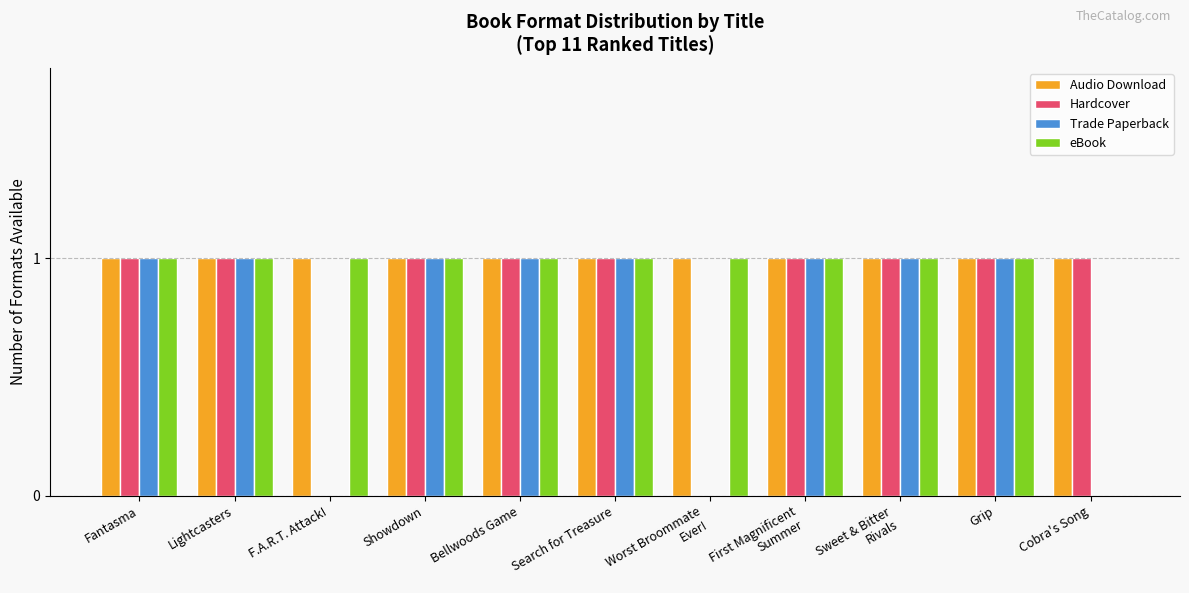

Reading right to left, extract all data points from this chart.

Audio Download: Cobra's Song=1	Grip=1	Sweet & Bitter
Rivals=1	First Magnificent
Summer=1	Worst Broommate
Ever!=1	Search for Treasure=1	Bellwoods Game=1	Showdown=1	F.A.R.T. Attack!=1	Lightcasters=1	Fantasma=1
Hardcover: Cobra's Song=1	Grip=1	Sweet & Bitter
Rivals=1	First Magnificent
Summer=1	Worst Broommate
Ever!=0	Search for Treasure=1	Bellwoods Game=1	Showdown=1	F.A.R.T. Attack!=0	Lightcasters=1	Fantasma=1
Trade Paperback: Cobra's Song=0	Grip=1	Sweet & Bitter
Rivals=1	First Magnificent
Summer=1	Worst Broommate
Ever!=0	Search for Treasure=1	Bellwoods Game=1	Showdown=1	F.A.R.T. Attack!=0	Lightcasters=1	Fantasma=1
eBook: Cobra's Song=0	Grip=1	Sweet & Bitter
Rivals=1	First Magnificent
Summer=1	Worst Broommate
Ever!=1	Search for Treasure=1	Bellwoods Game=1	Showdown=1	F.A.R.T. Attack!=1	Lightcasters=1	Fantasma=1